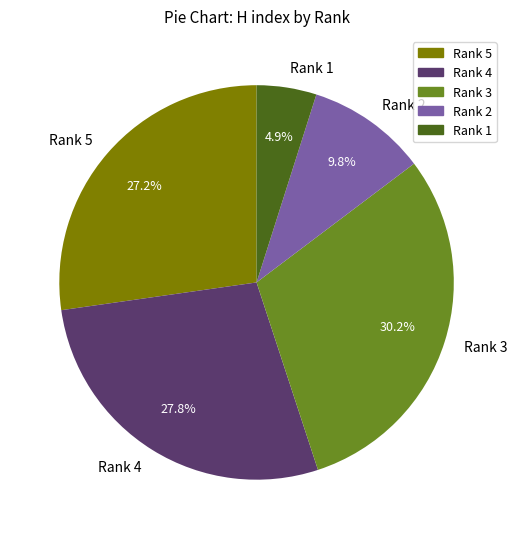

Does any single category account for the majority?

No